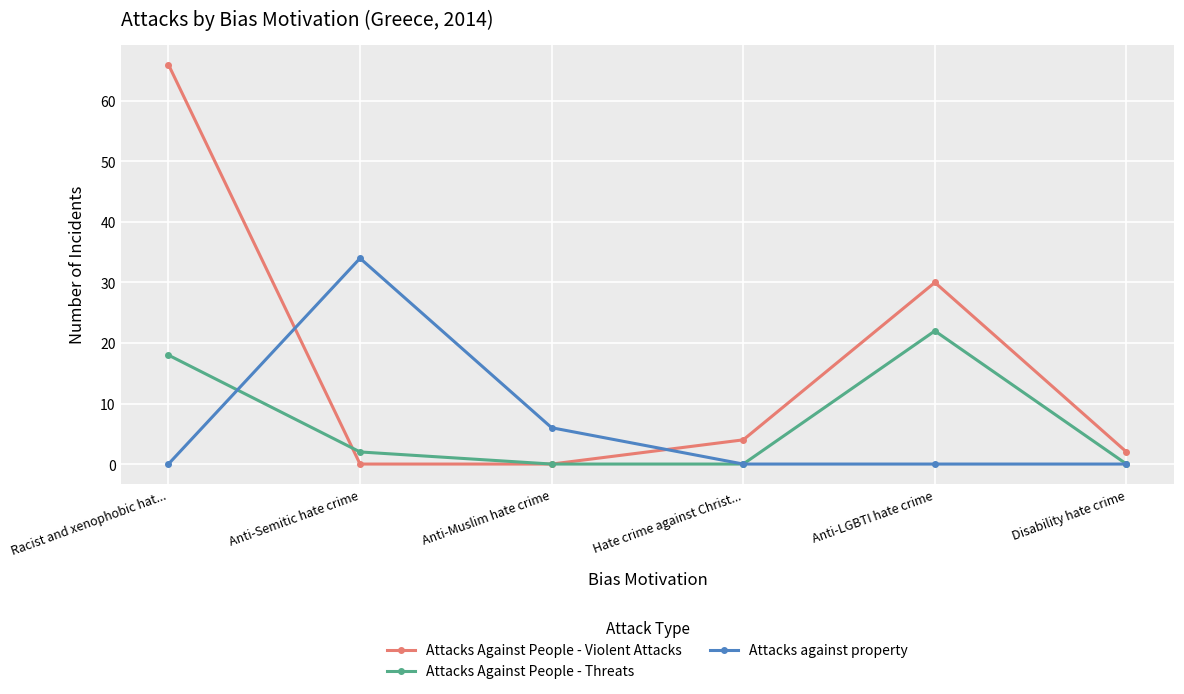

Rank the series by their maximum value, from lowest to highest.

Attacks Against People - Threats, Attacks against property, Attacks Against People - Violent Attacks